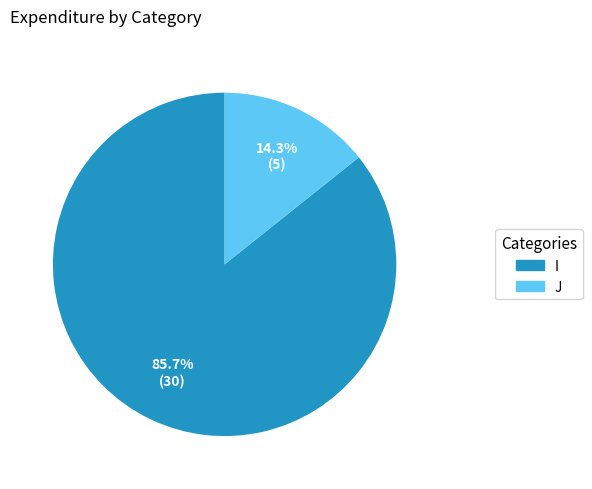

How many slices are in this pie chart?

2